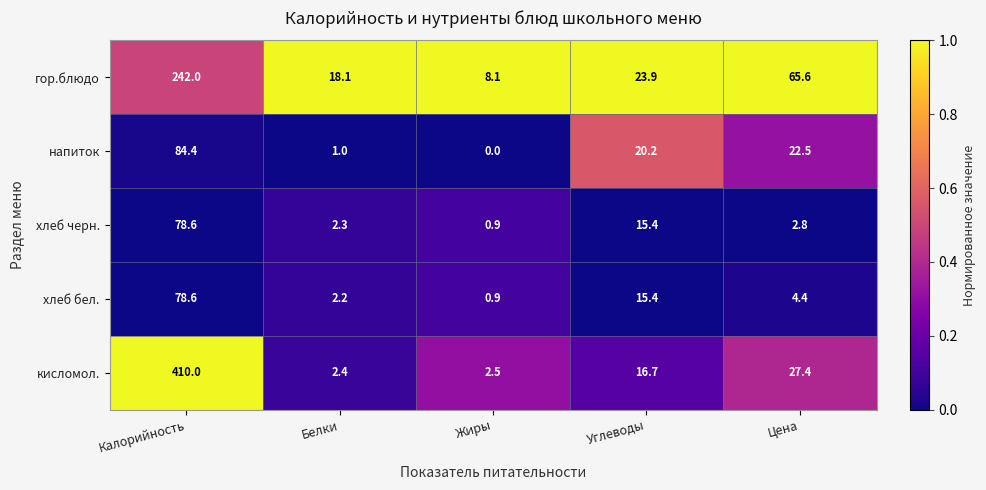

What is the difference between the highest and lowest values at Калорийность?

331.4